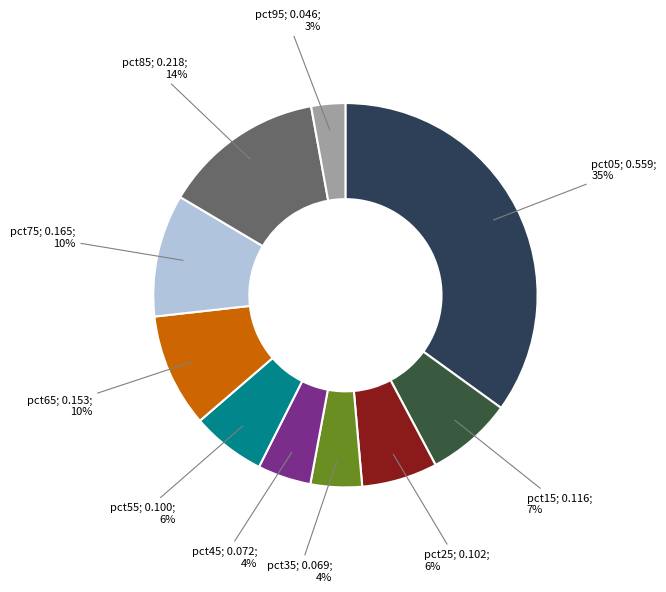

Which slice is the largest?

pct05